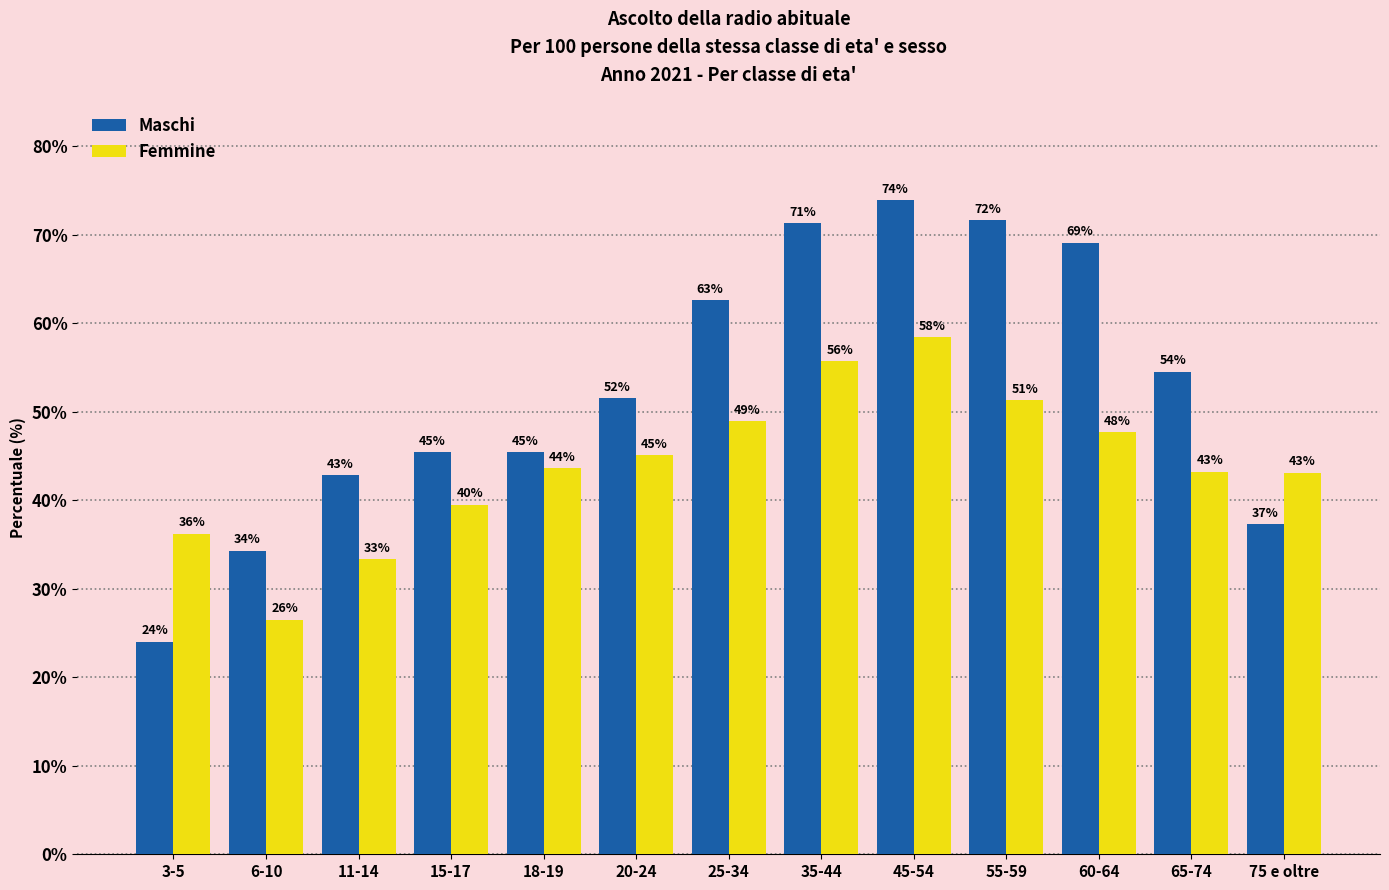

How many bars are there in total?

26